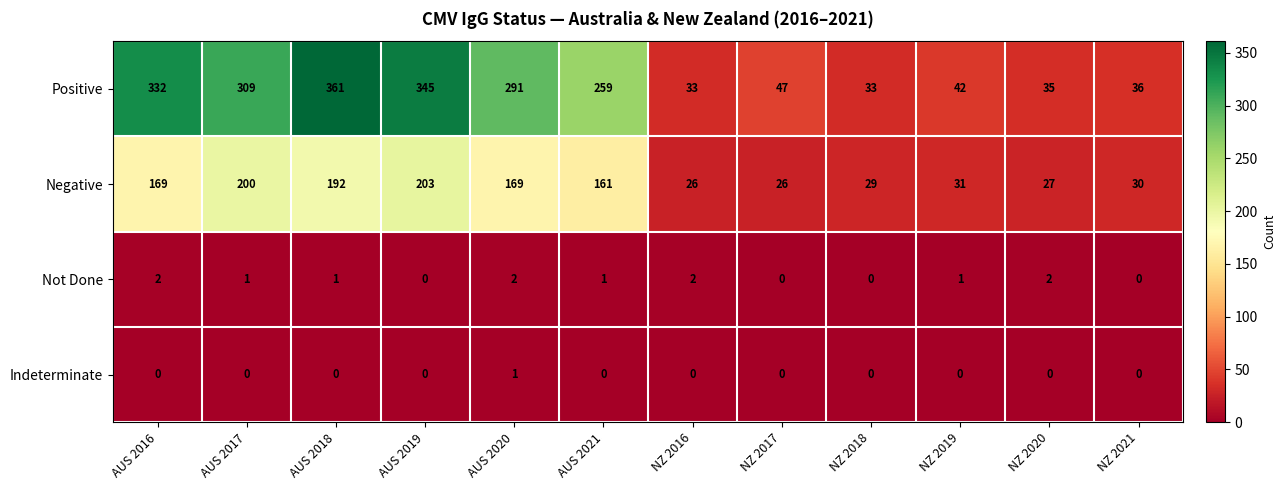

Where does the Not Done series first go above 1?

AUS 2016